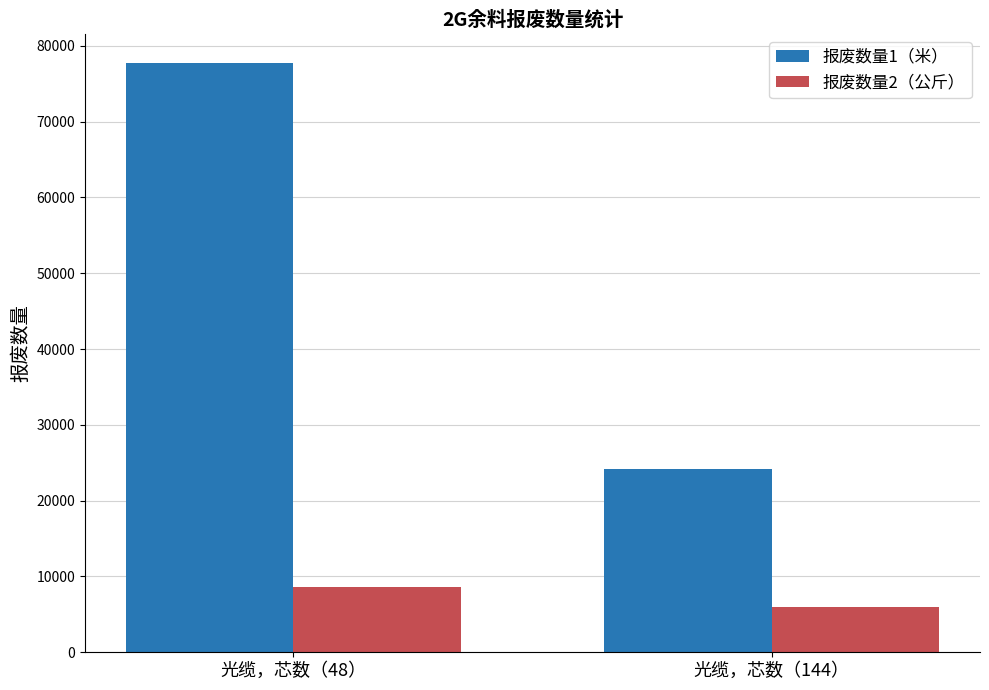

At which label does 报废数量2（公斤） reach its minimum?

光缆，芯数（144）